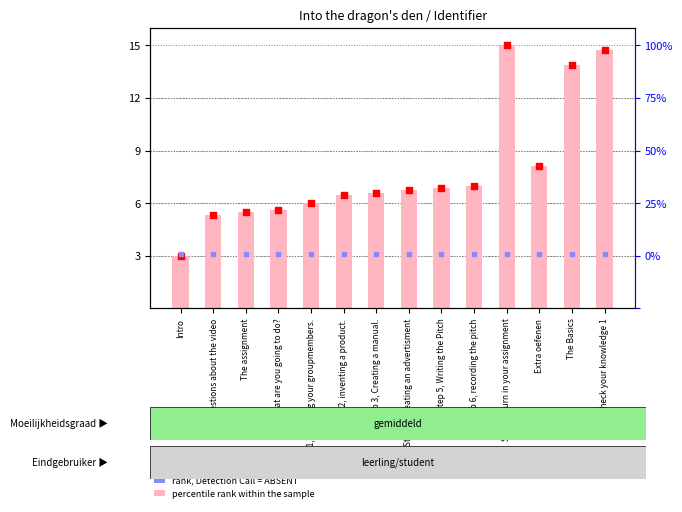

At which category is the sum across all series the highest?

Step 7, Turn in your assignment